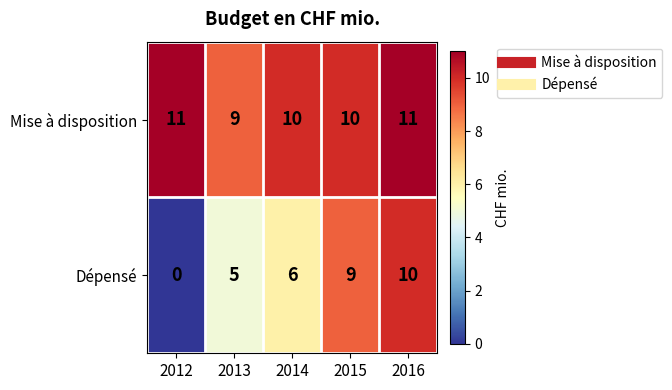

Is it true that Mise à disposition equals 10 at 2015?

True